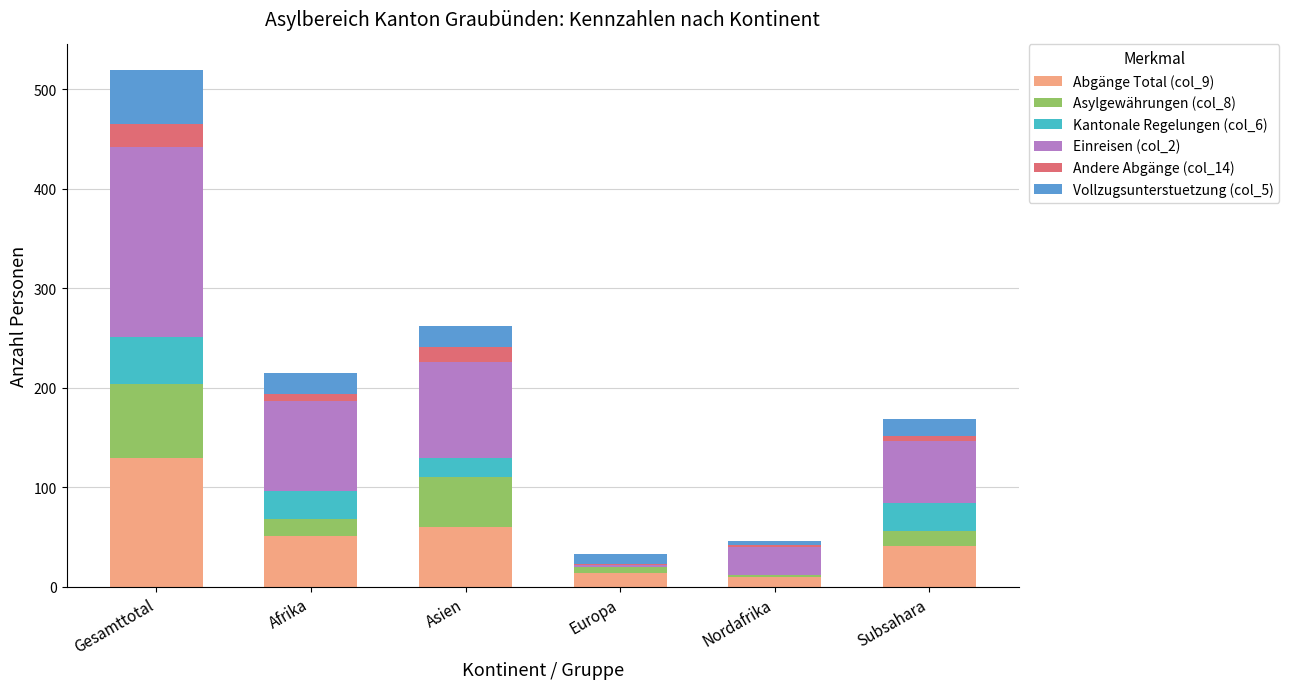

The value of Abgänge Total (col_9) at Subsahara is 70. True or false?

False